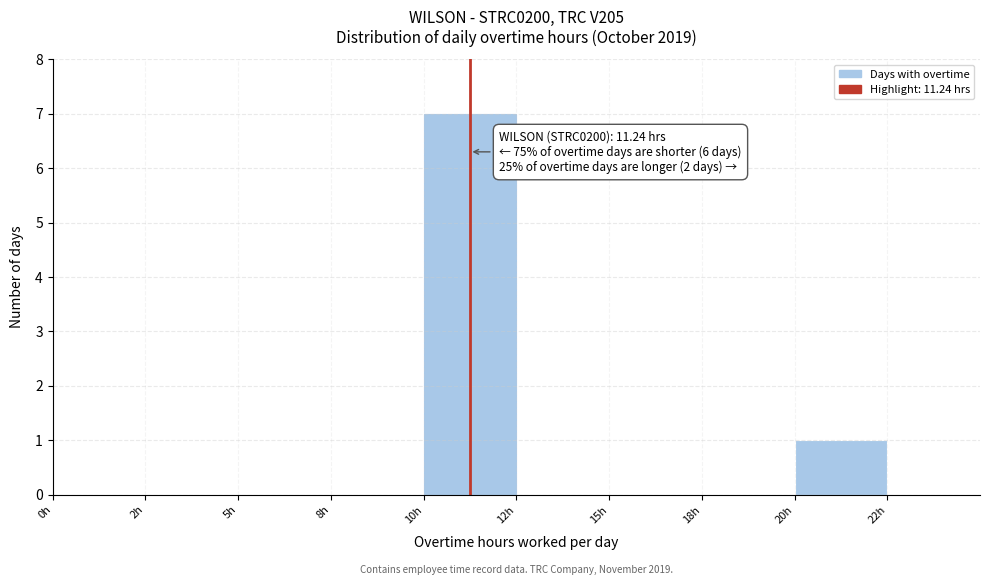

Reading left to right, list all the values displayed in this chart.

0h=0	2h=0	5h=0	8h=0	10h=7	12h=0	15h=0	18h=0	20h=1